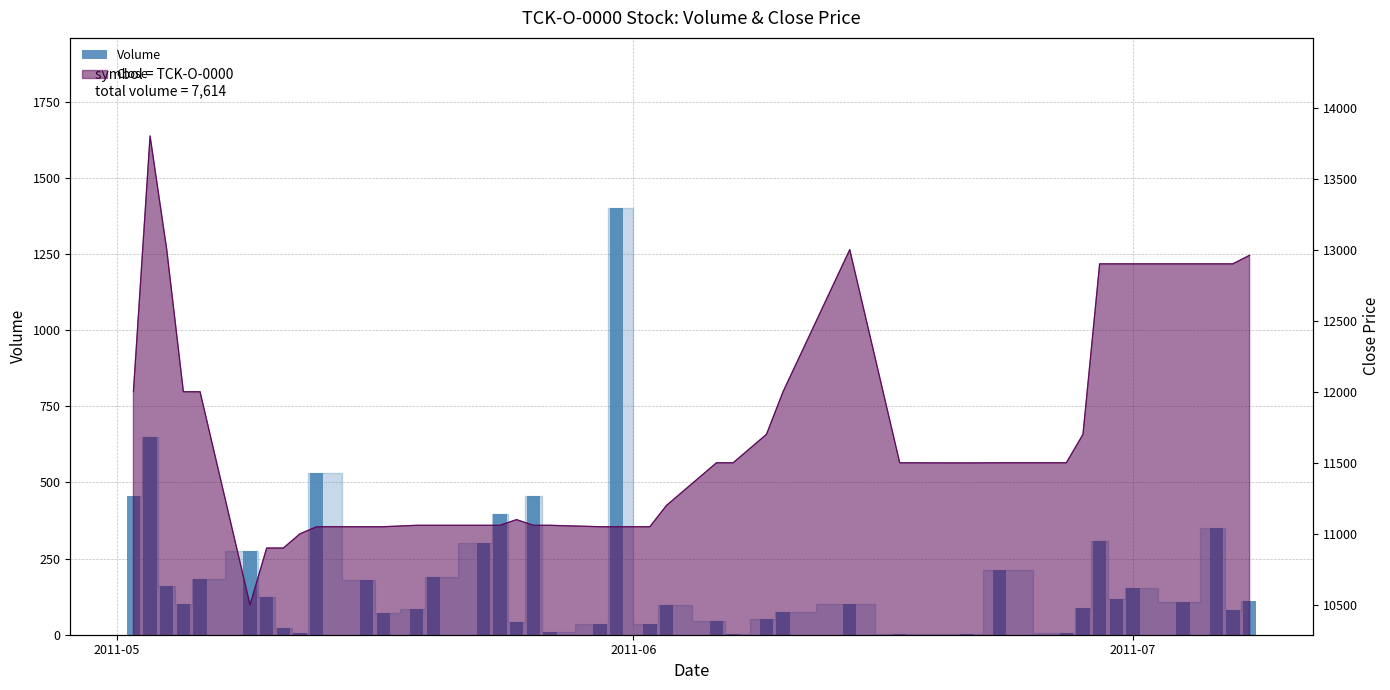

The chart shows a value of 336 at 2011-06. True or false?

False